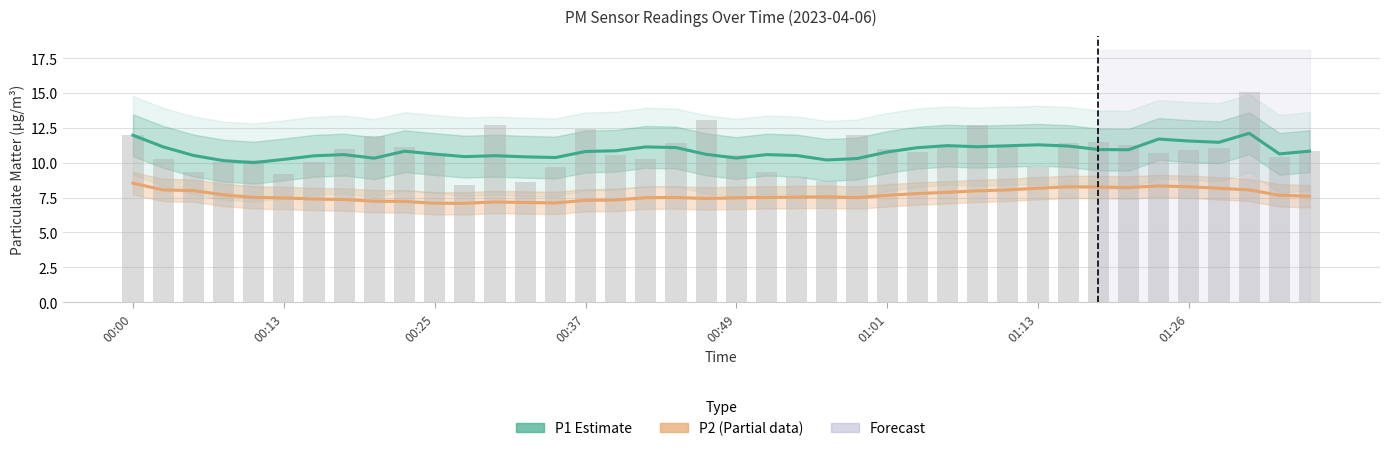

The P1 Raw series shows 16.4 at 14. True or false?

False